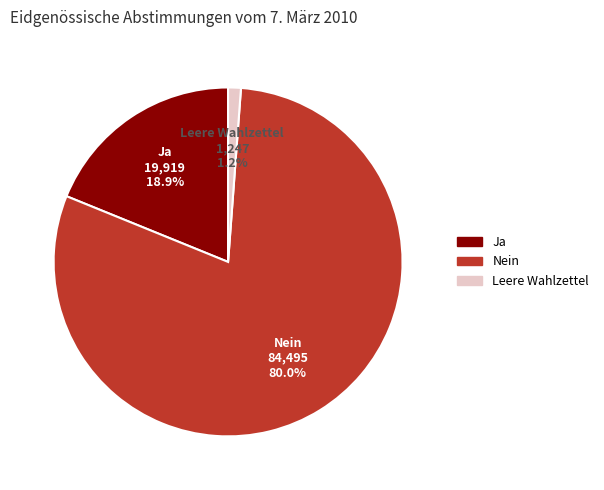

Rank the categories by value from lowest to highest.

Leere Wahlzettel, Ja, Nein